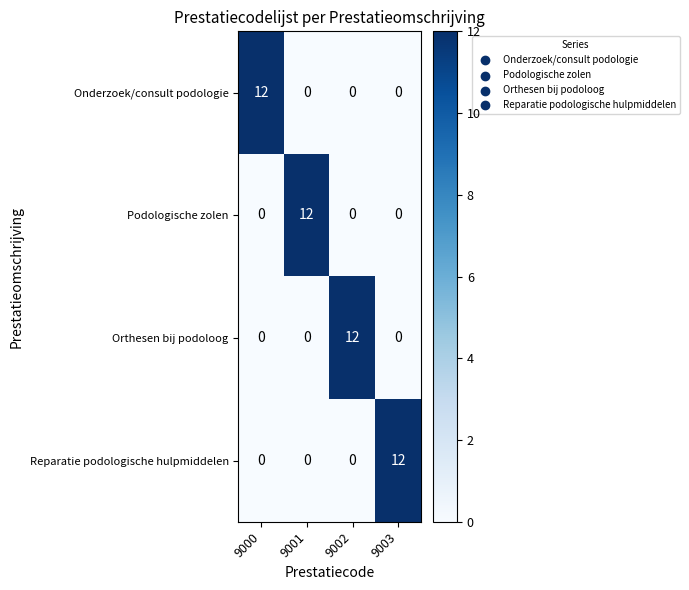

Is it true that Onderzoek/consult podologie equals 0 at 9002?

True